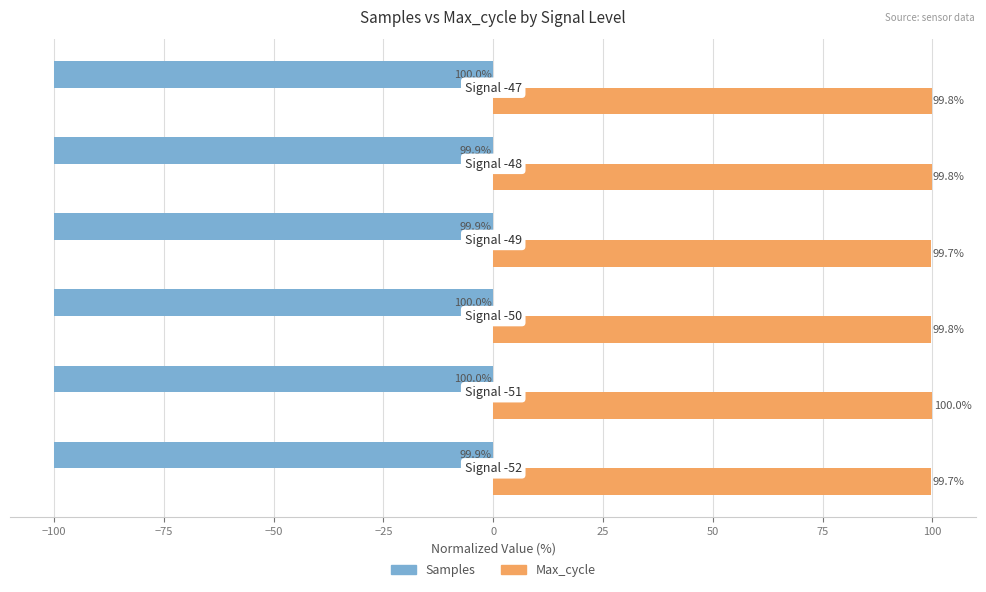

Count the Max_cycle values in the range 99 to 100.

6